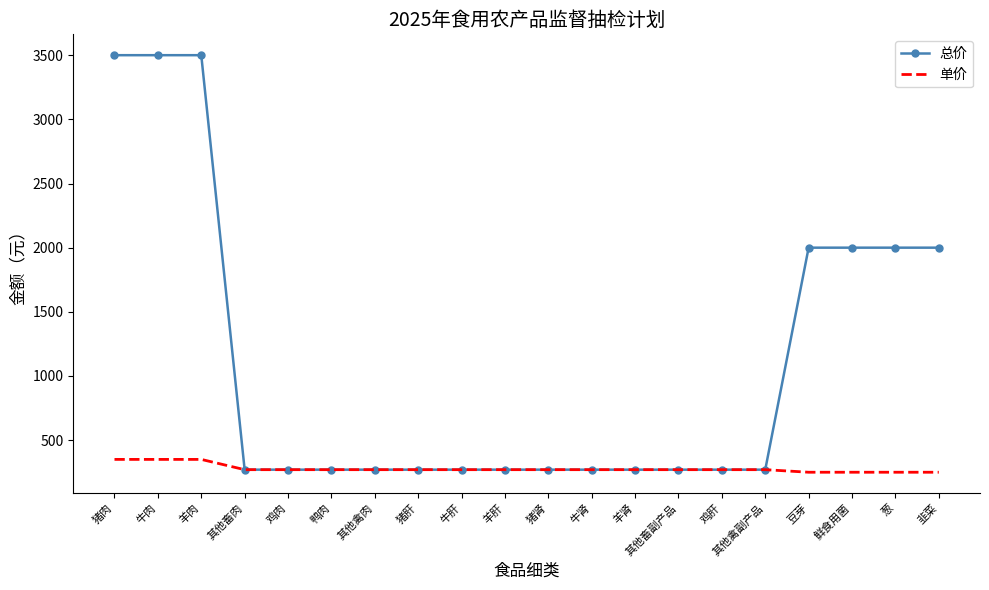

Count the 总价 values in the range 270 to 2000.

17